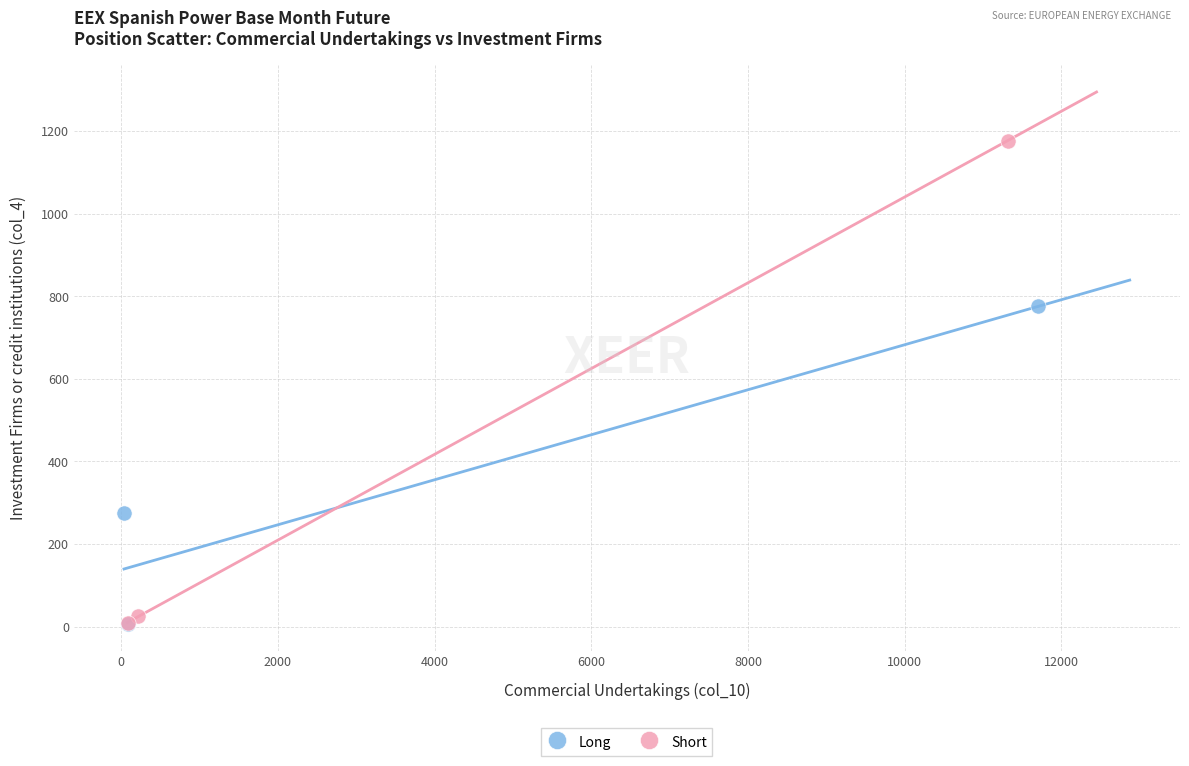

Which series reaches the maximum Y coordinate?

Short